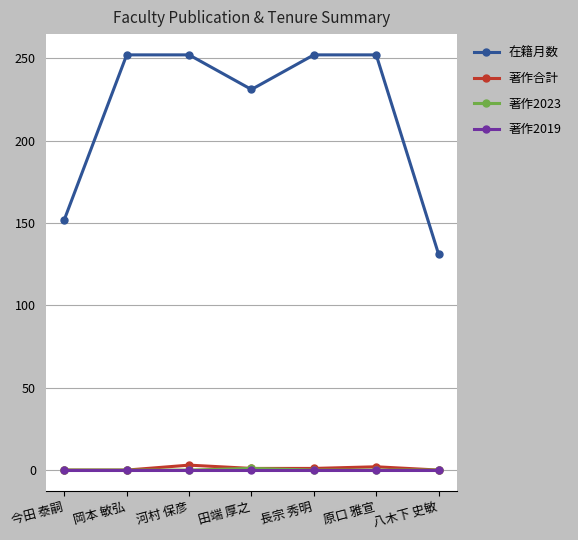

Is it true that 著作合計 equals 0 at 岡本 敏弘?

True